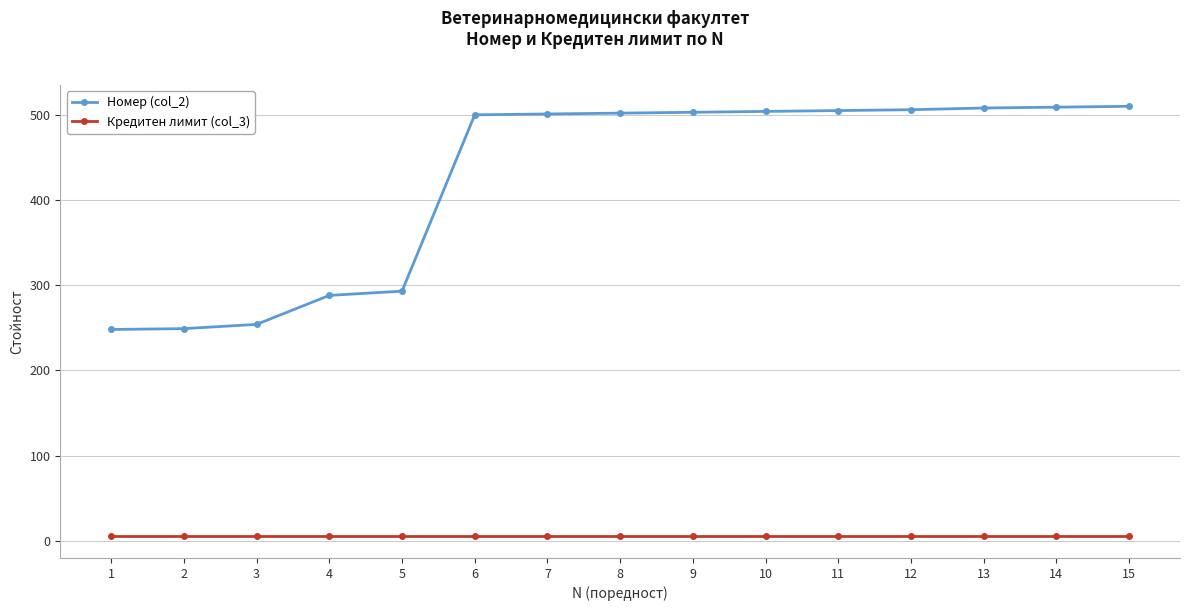

What is the sum of the Номер (col_2) values at 4 and 5?

581